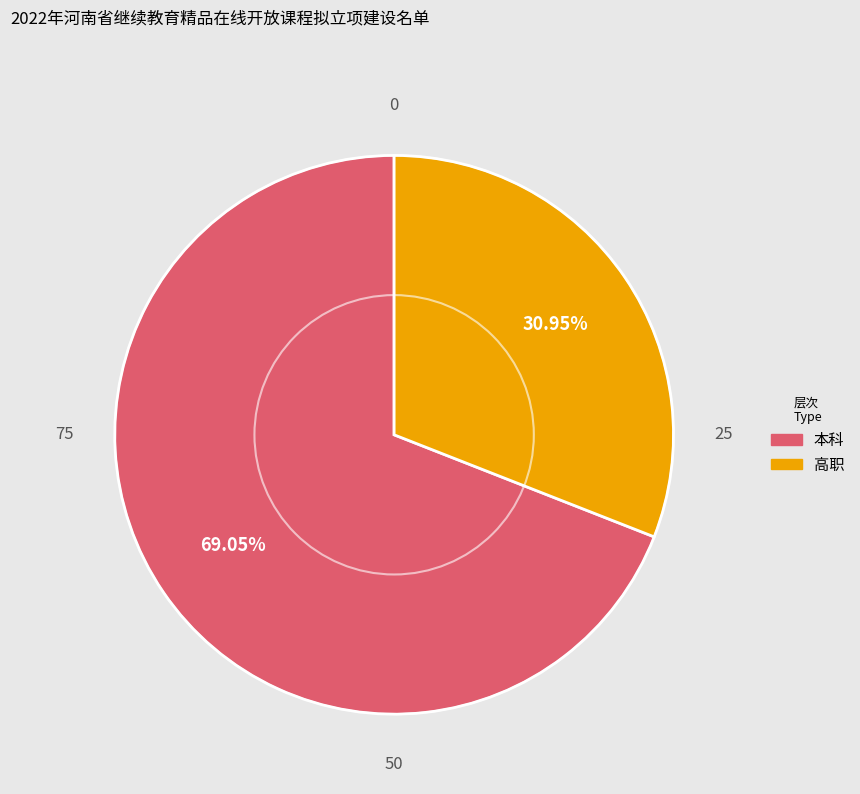

How many segments does this pie chart have?

2